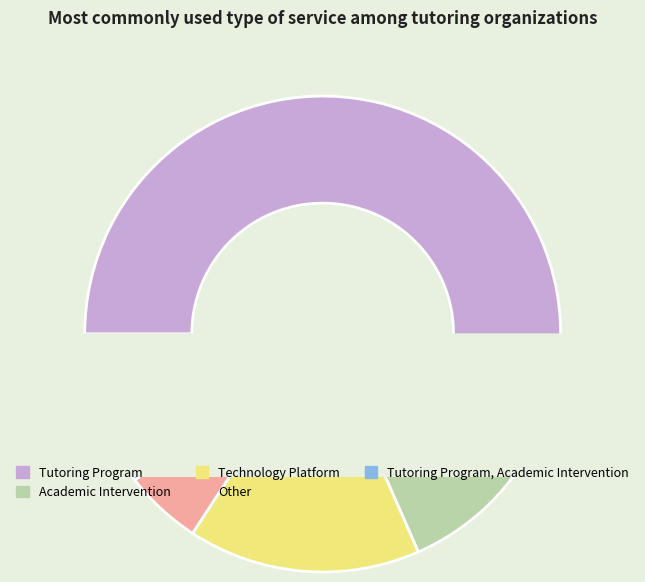

What is the majority slice?

Tutoring Program